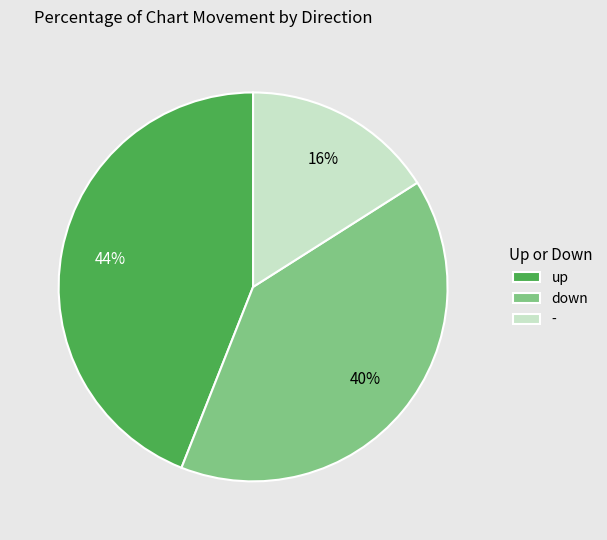

To the nearest percent, what percentage of the pie is -?

16%